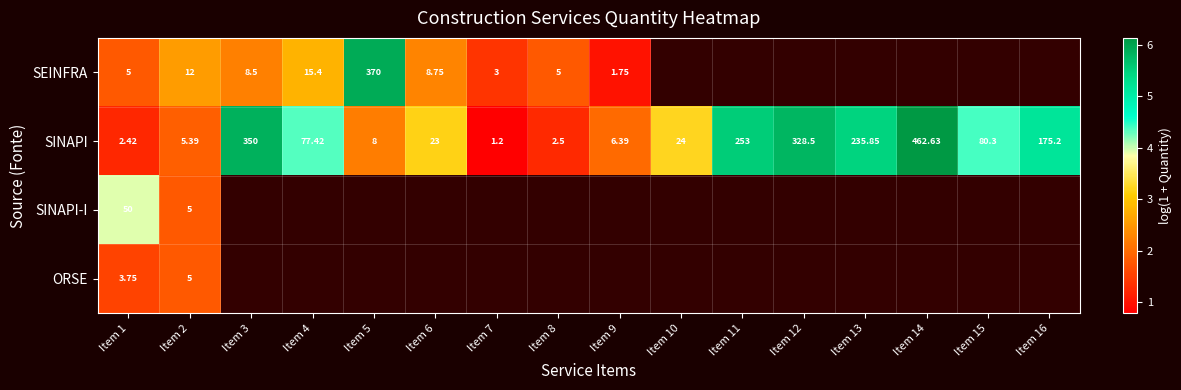

Rank the series at Item 1 from lowest to highest value.

SINAPI, ORSE, SEINFRA, SINAPI-I